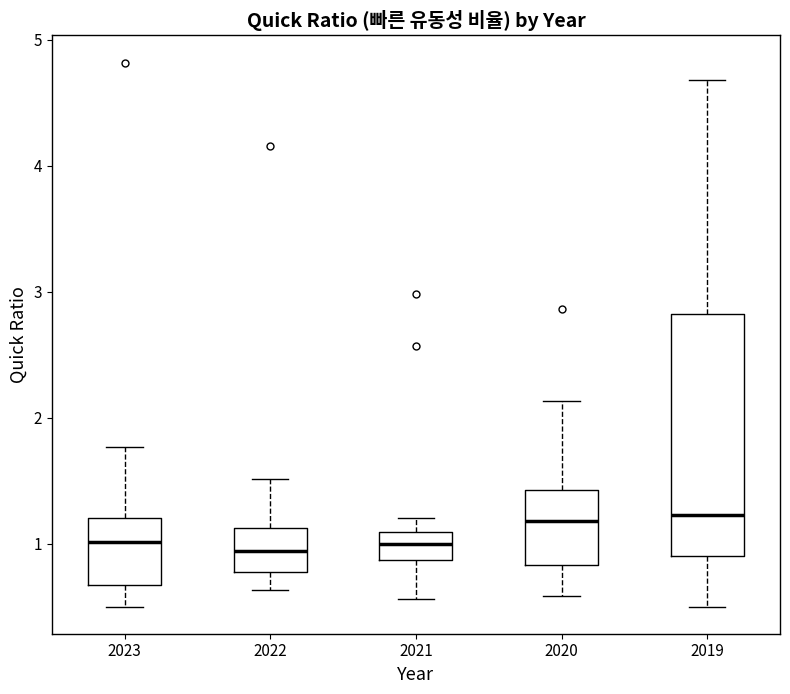

Reading left to right, transcribe this box plot: for each box, give where its median line is, the range the box spans, and where its two whiskers end, as read against the y-axis. The values are not printed on the chart, so give them approximately, as read against the axis.

2023: median 1.0, box 0.7 to 1.2, whiskers 0.5 to 1.8
2022: median 0.9, box 0.8 to 1.1, whiskers 0.6 to 1.5
2021: median 1.0, box 0.9 to 1.1, whiskers 0.6 to 1.2
2020: median 1.2, box 0.8 to 1.4, whiskers 0.6 to 2.1
2019: median 1.2, box 0.9 to 2.8, whiskers 0.5 to 4.7